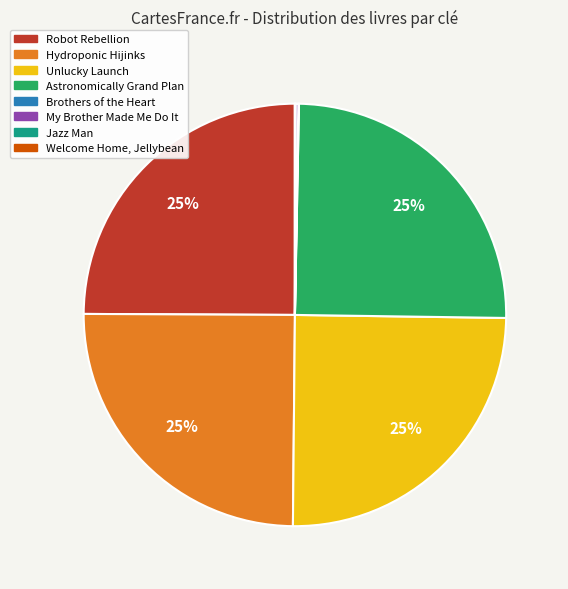

What percentage is the Hydroponic Hijinks slice, to the nearest percent?

25%